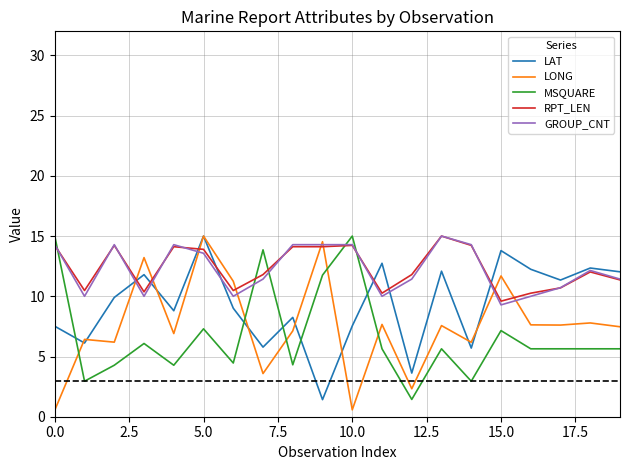

After their last crossing, which series has the higher values: MSQUARE or LONG?

LONG